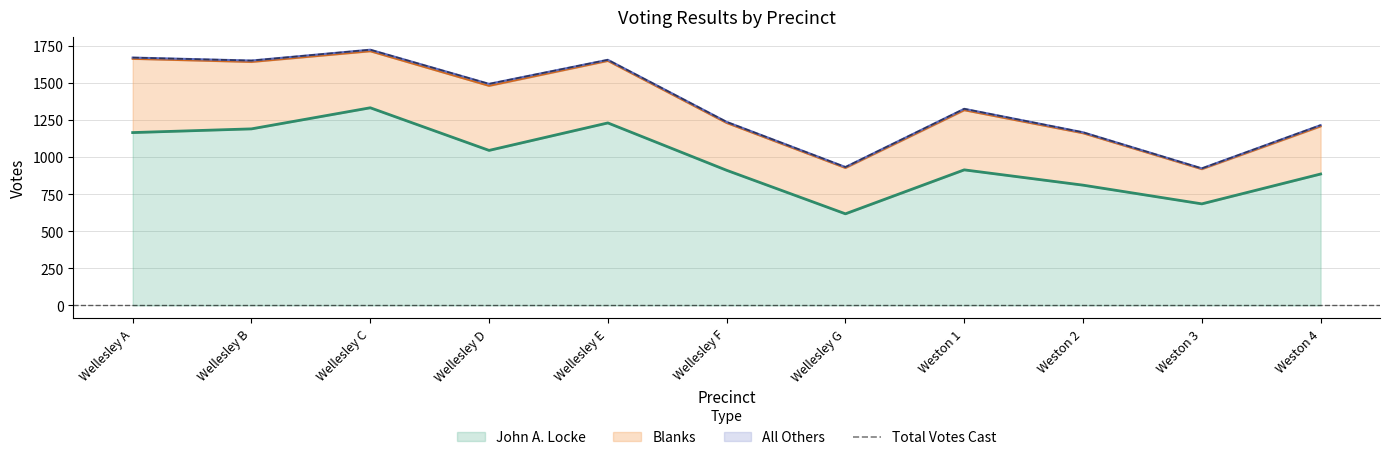

What is the label of the 3rd point from the right?

Weston 2